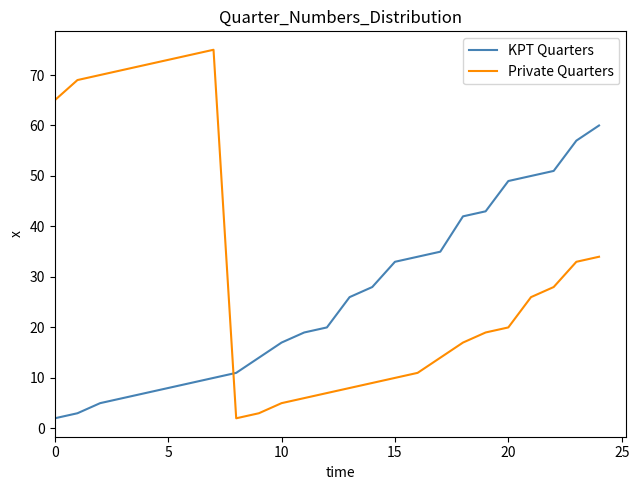

How many times do Private Quarters and KPT Quarters cross each other?

1